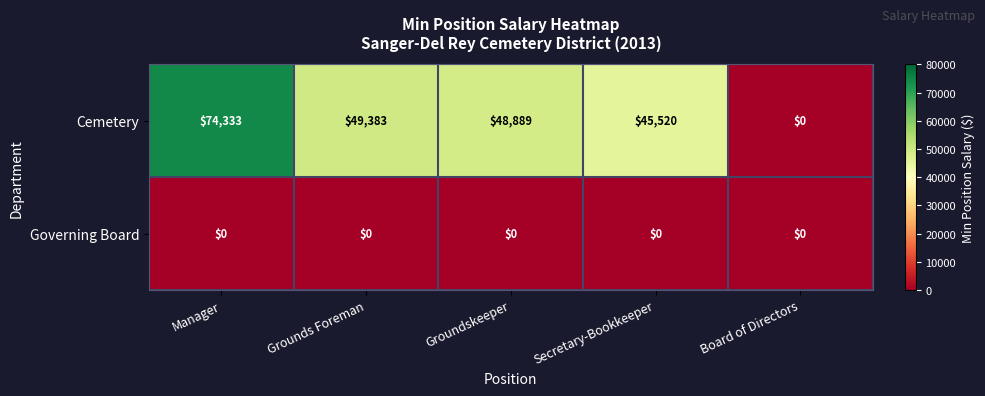

At which category is the sum across all series the highest?

Manager